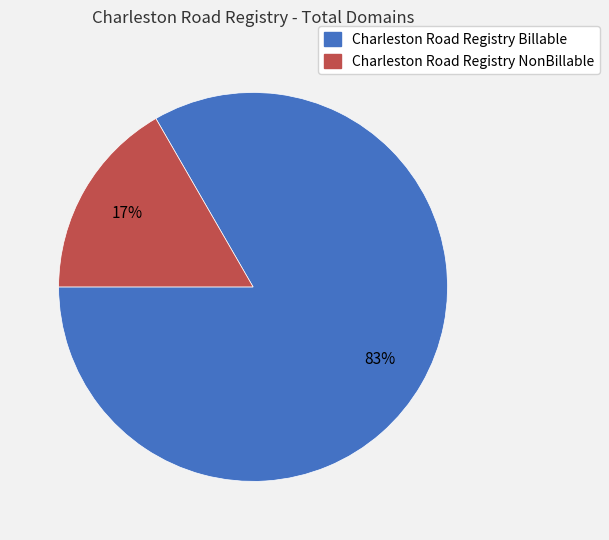

Which slice is the largest?

Charleston Road Registry Billable